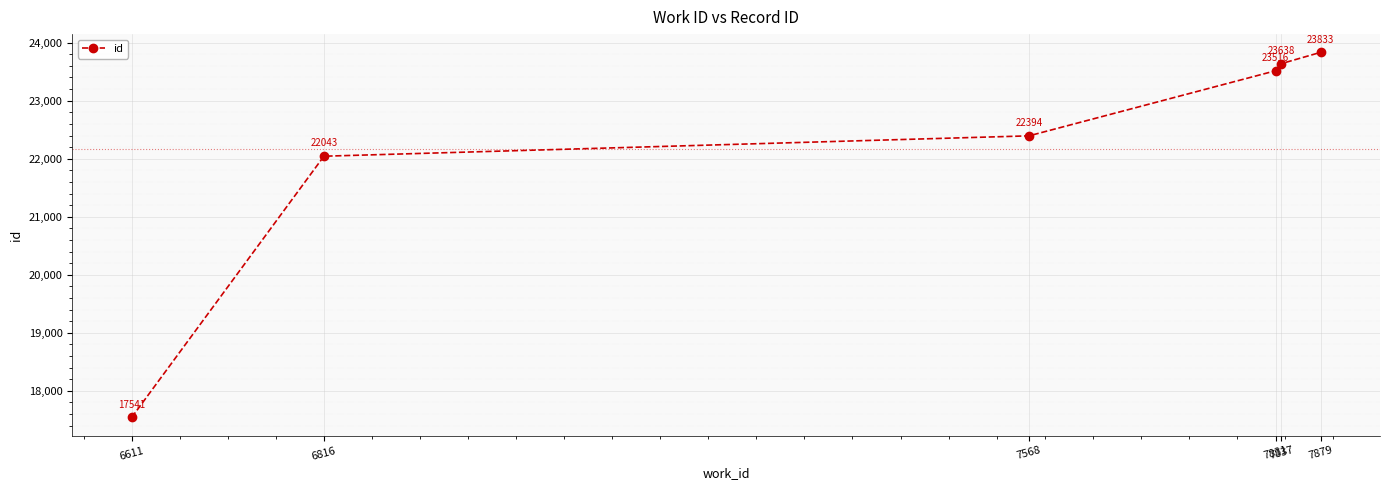

The value at 7837 is 23638. True or false?

True